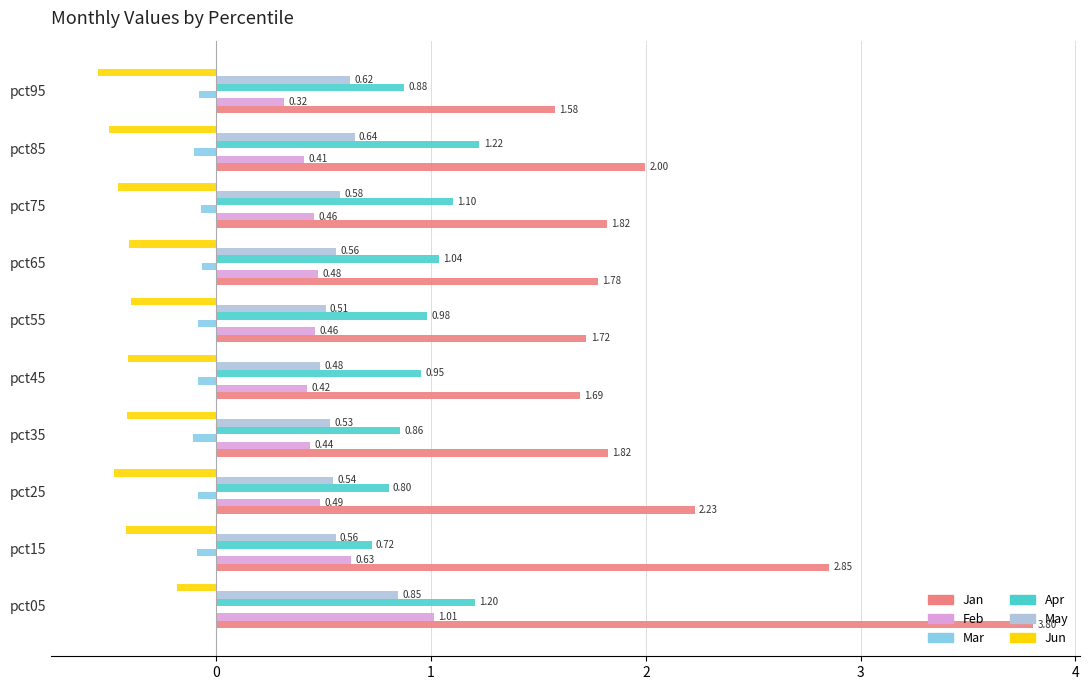

Which series has the largest total across all categories?

Jan